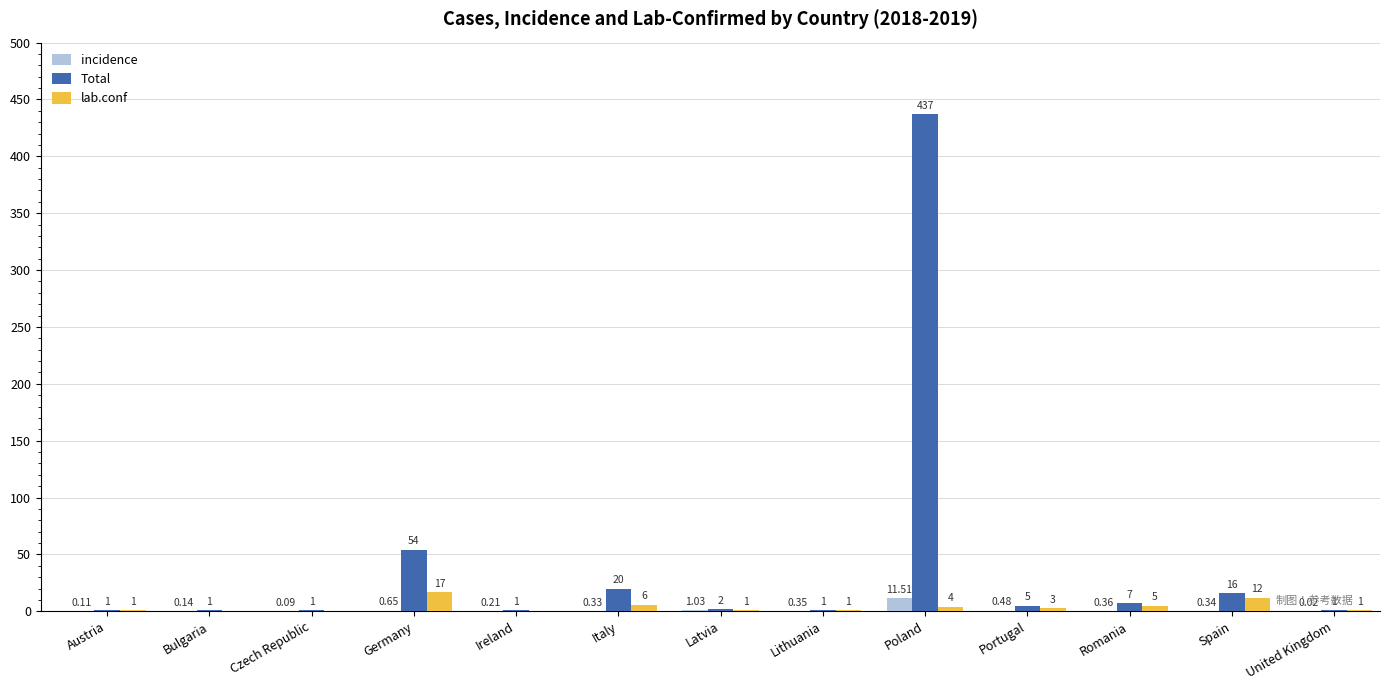

What is the sum of the Total values at Italy and Poland?

457.0